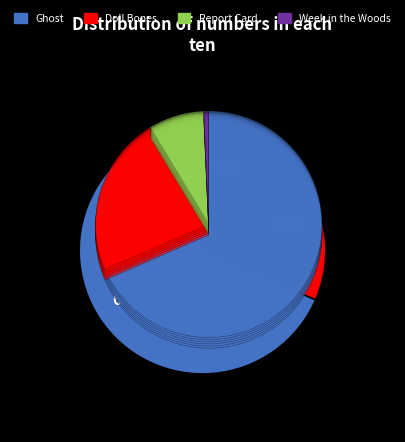

What is the smallest slice in the pie chart?

Week in the Woods